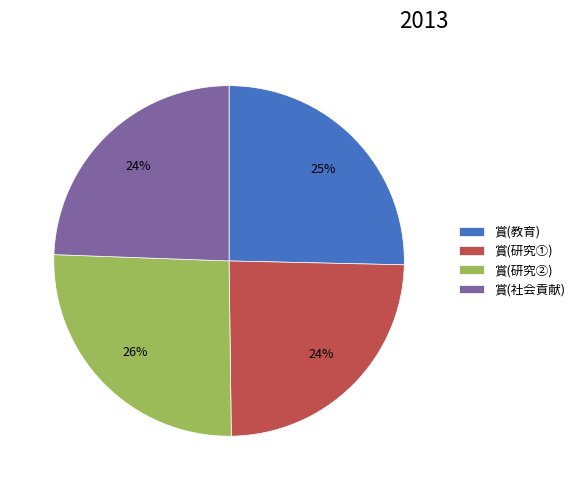

Is the sum of 賞(研究①) and 賞(社会貢献) greater than half?

No